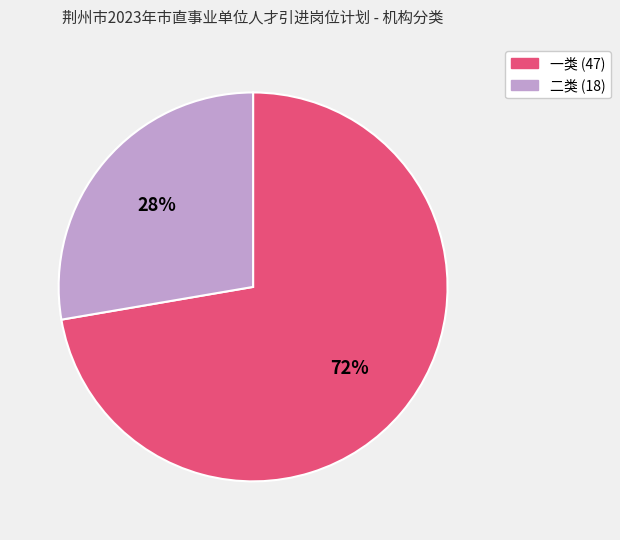

To the nearest percent, what is the combined percentage of 一类 and 二类?

100%